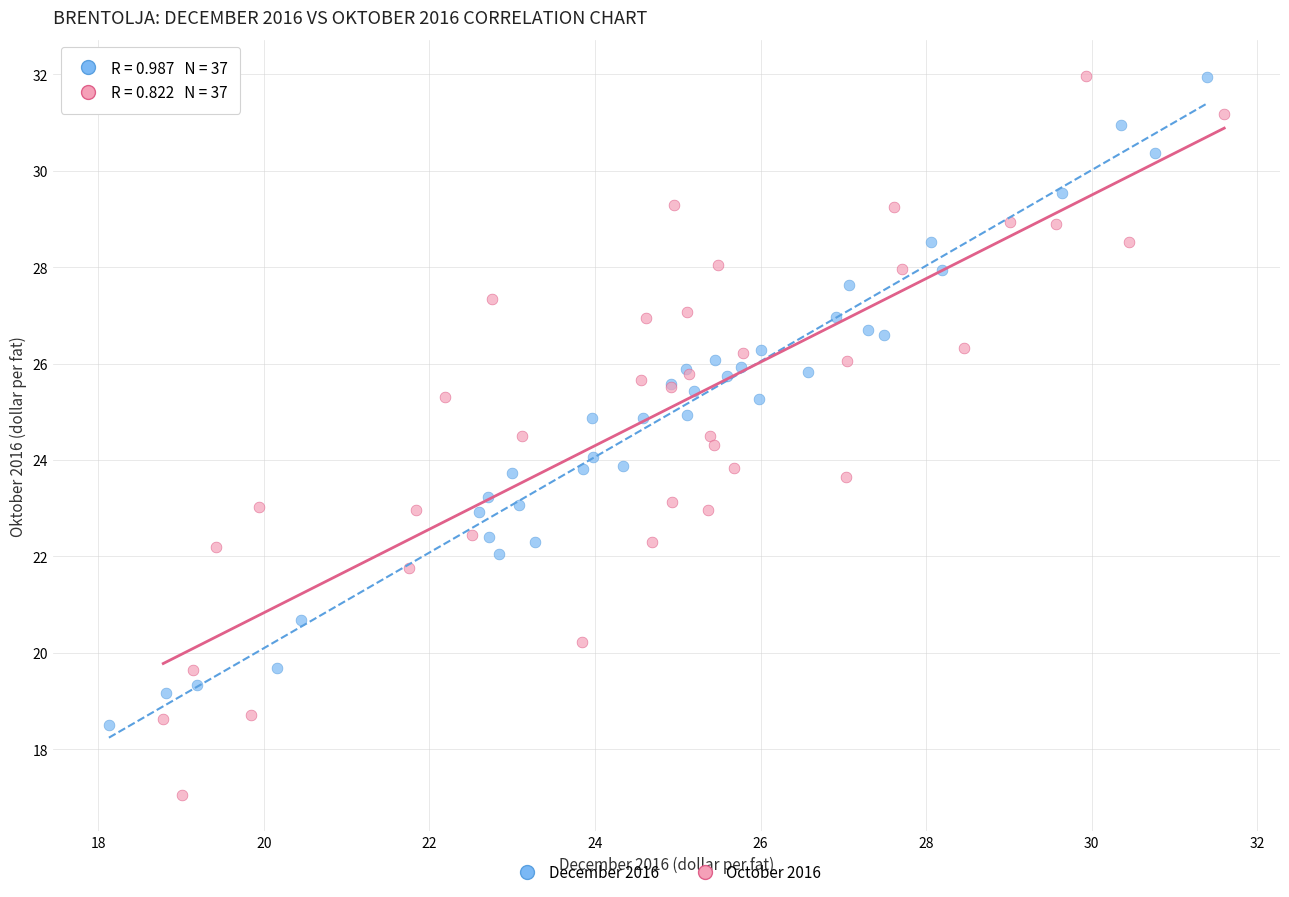

Which series contains the lowest Y value?

October 2016